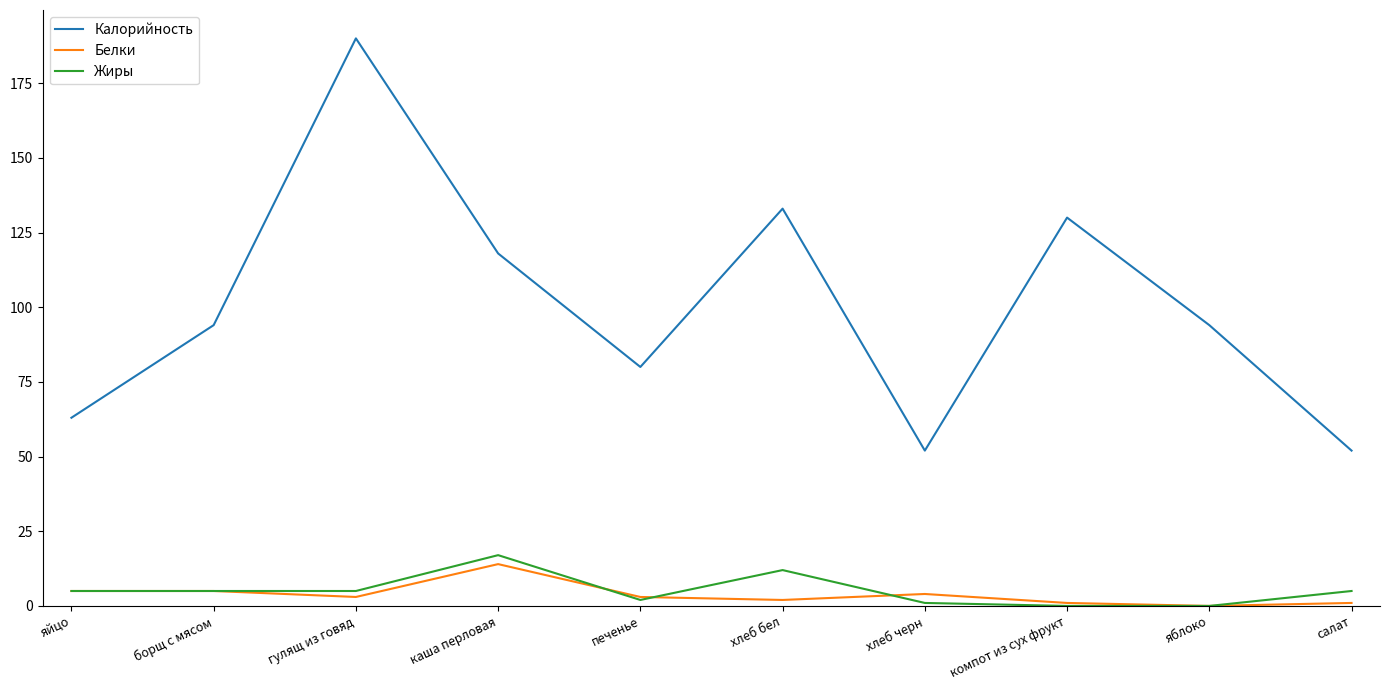

What is the highest value of the Жиры series?

17